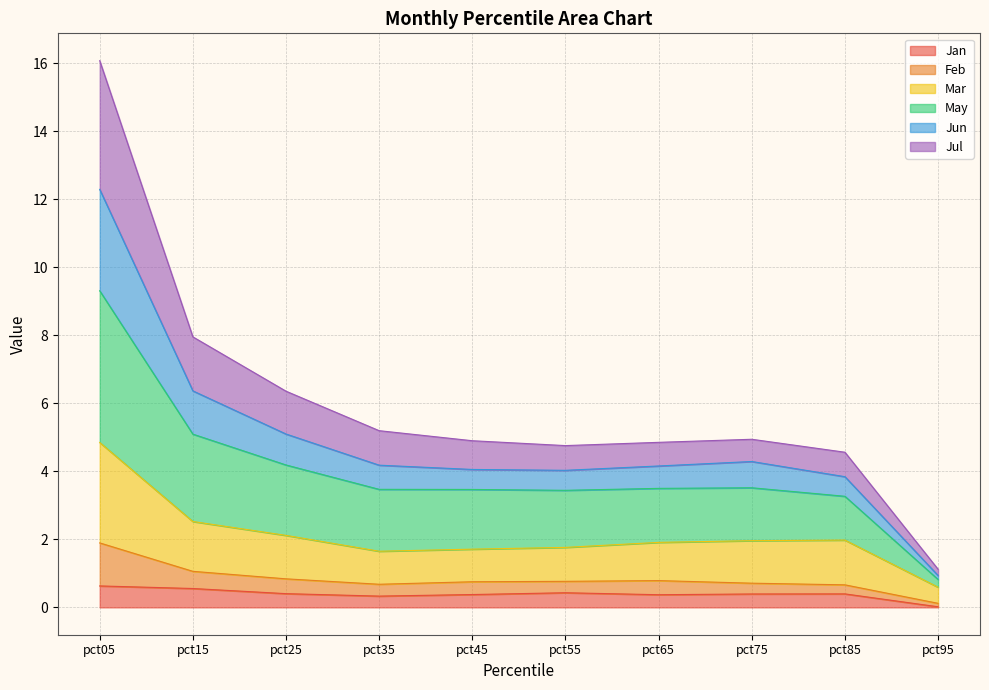

What is the total value across all series at pct65?

4.9